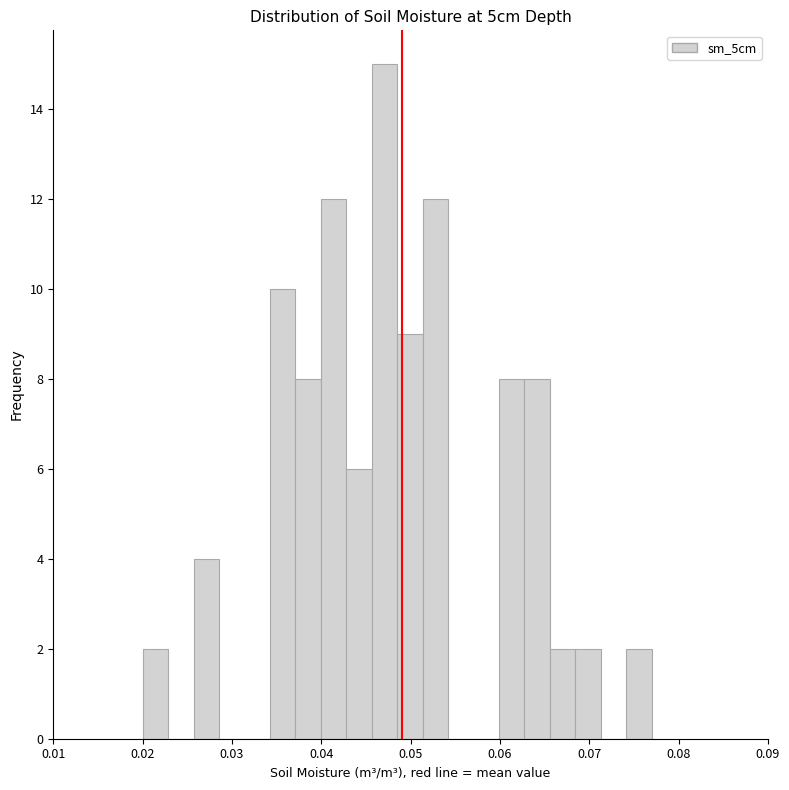

Read against the x-axis, roughly where is the centre of the tallest bar?

0.047